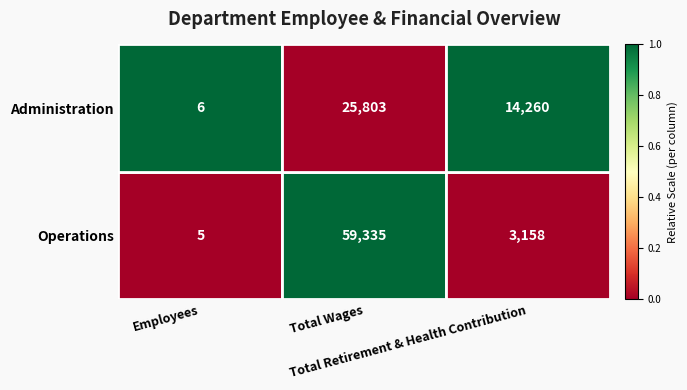

Which series has the largest total across all categories?

Operations